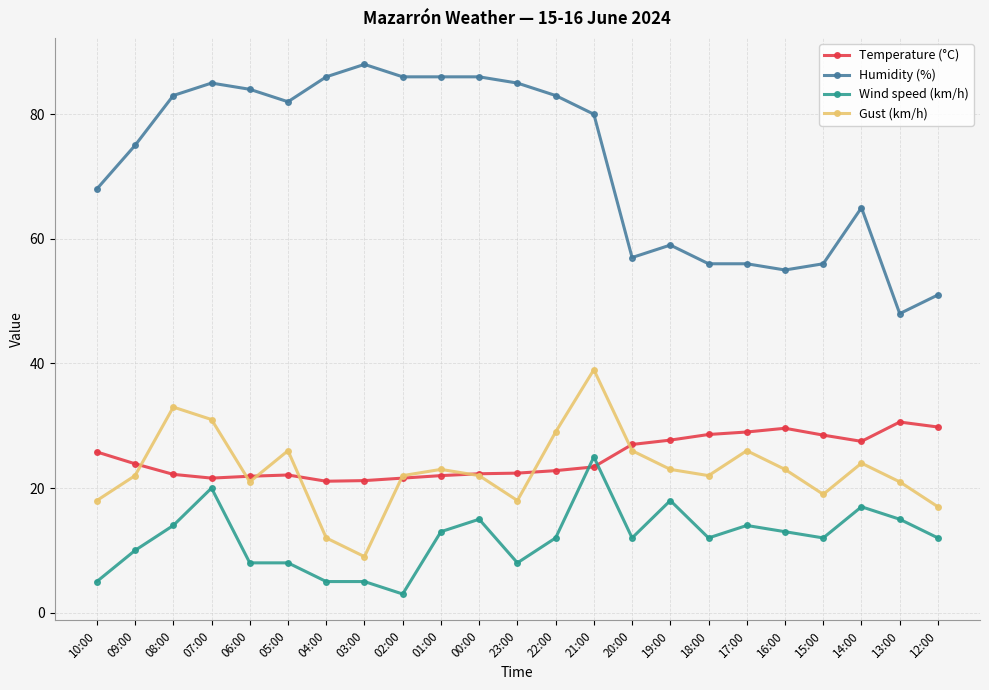

True or false: Gust (km/h) has more than 2 interior local peaks.

True